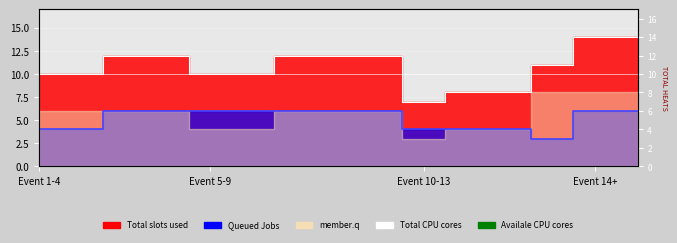

True or false: Availale CPU cores and Total CPU cores intersect in this chart.

False